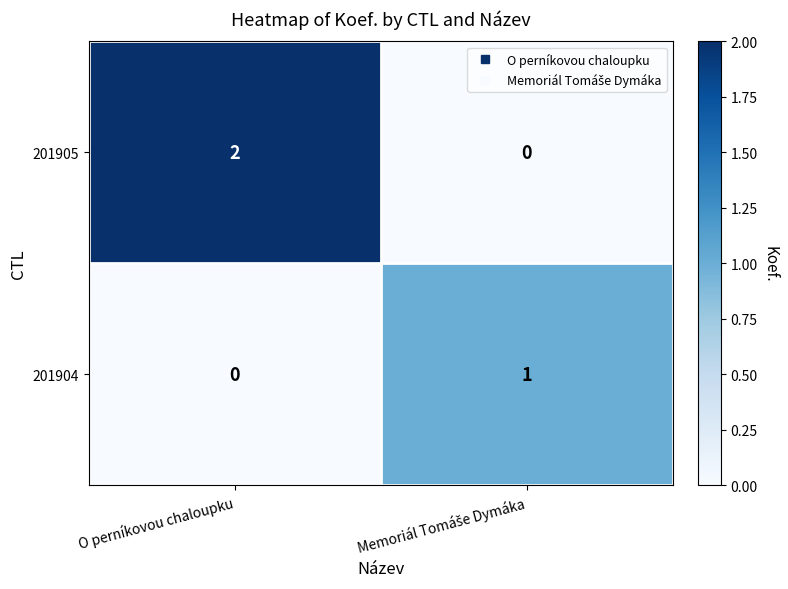

Is it true that 201904 equals 0 at O perníkovou chaloupku?

True